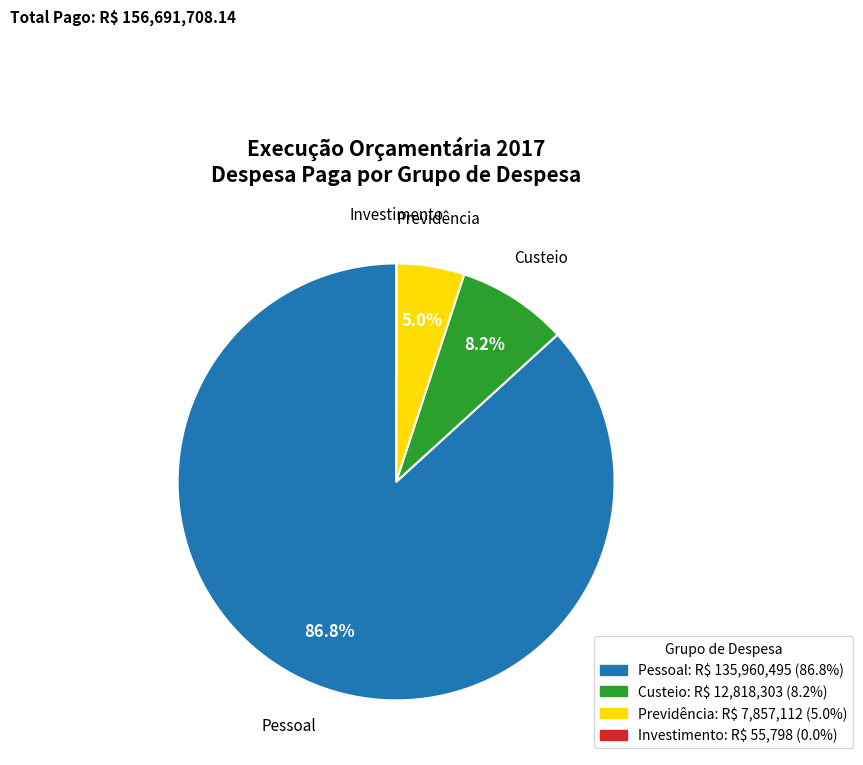

Approximately how many times larger is the value at Pessoal compared to Custeio?

10.6